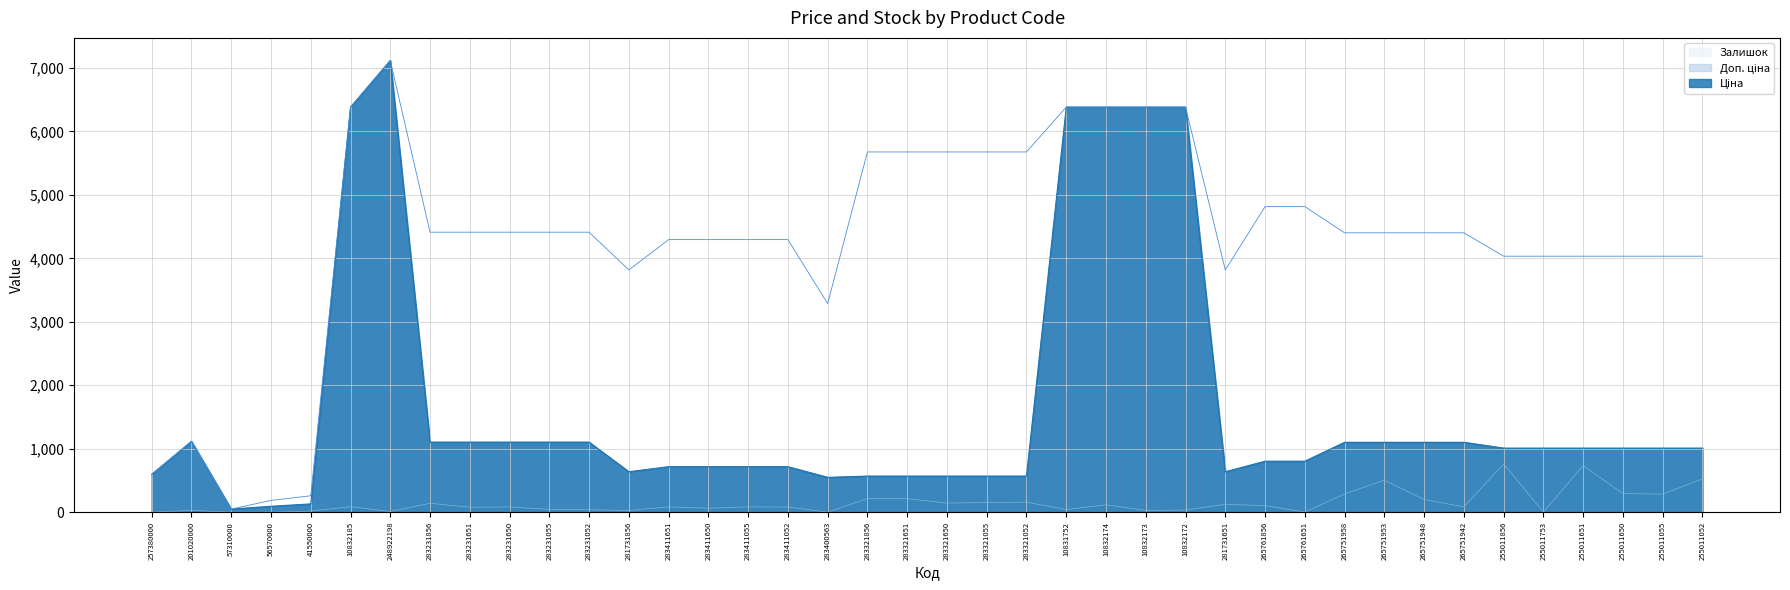

At how many categories does at least one series exceed 4753?

13